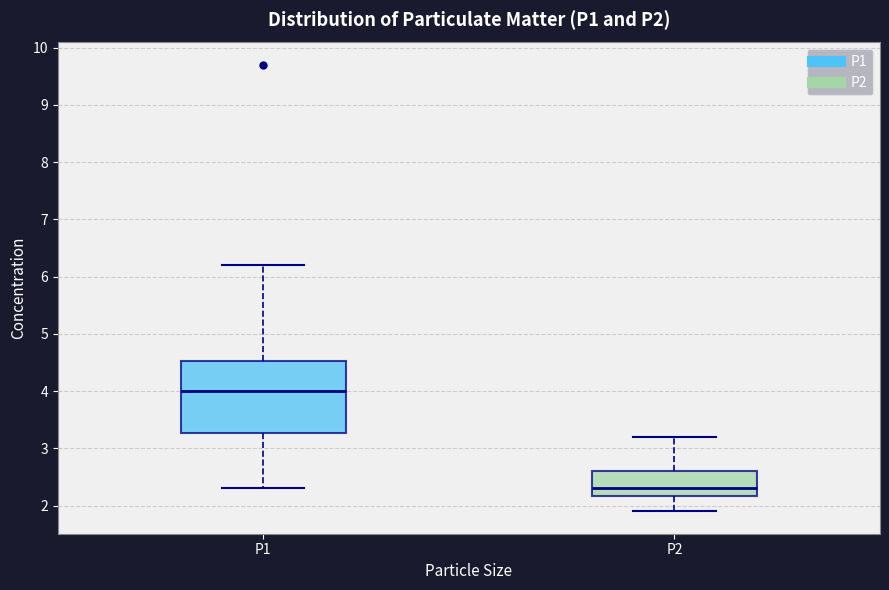

Where is the lower edge of the box for P1 on the y-axis? The values are not printed on the chart, so give them approximately, as read against the axis.

3.3